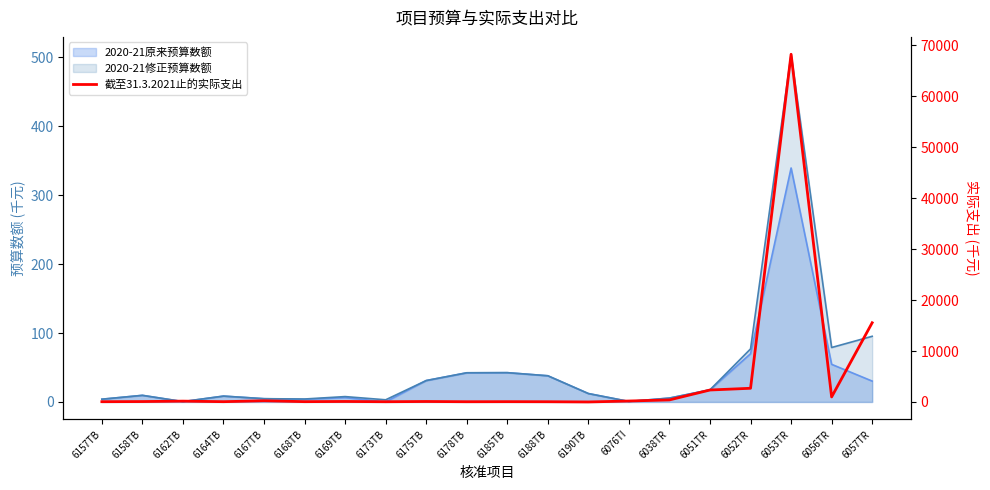

Reading left to right, what are all the values shown in this chart?

6157TB=54.9	6158TB=84.2	6162TB=166.0	6164TB=59.7	6167TB=238.8	6168TB=63.7	6169TB=101.3	6173TB=49.4	6175TB=96.4	6178TB=50.2	6185TB=62.7	6188TB=48.6	6190TB=4.2	6076TI=188.4	6038TR=403.9	6051TR=2351.2	6052TR=2690.1	6053TR=68242.7	6056TR=994.7	6057TR=15547.4